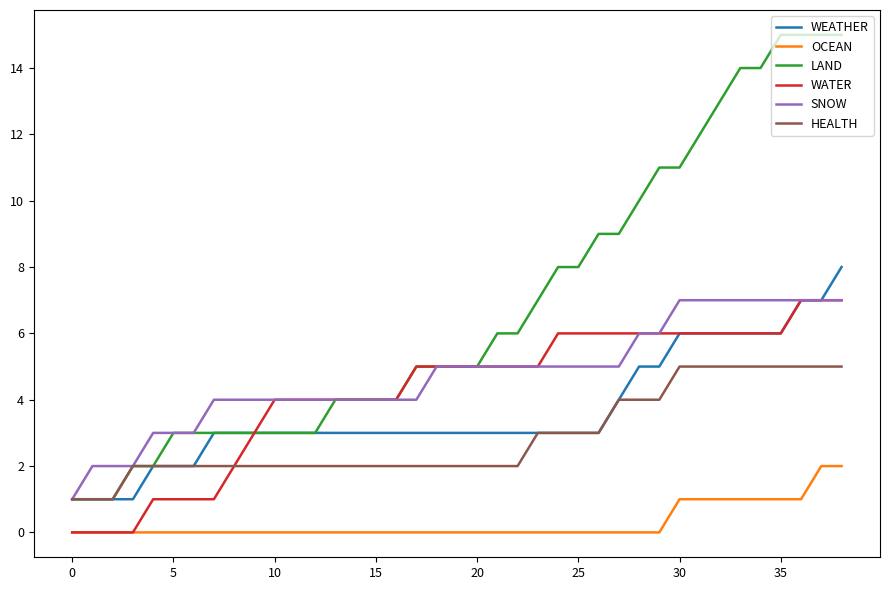

True or false: WEATHER and OCEAN cross at least once.

False